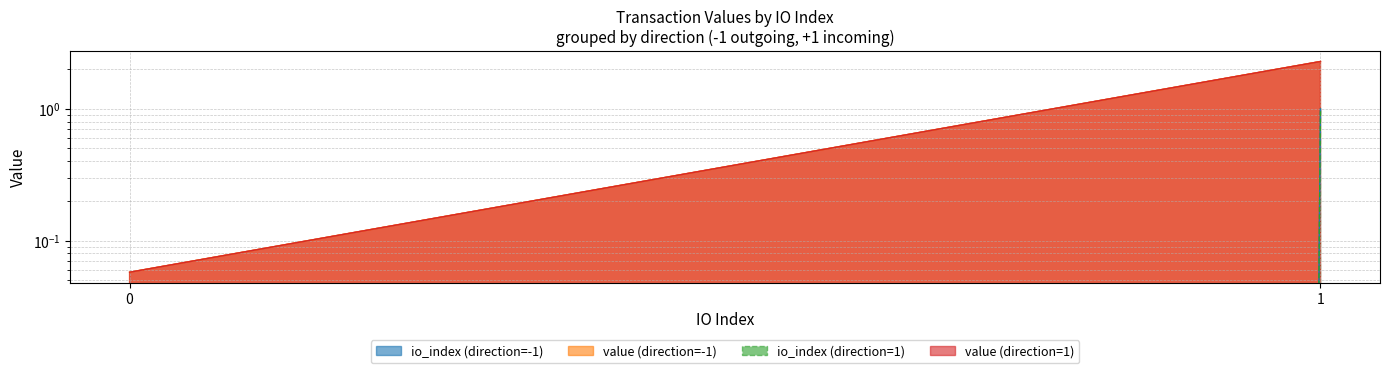

What is the sum of all value (direction=1) values?

2.3